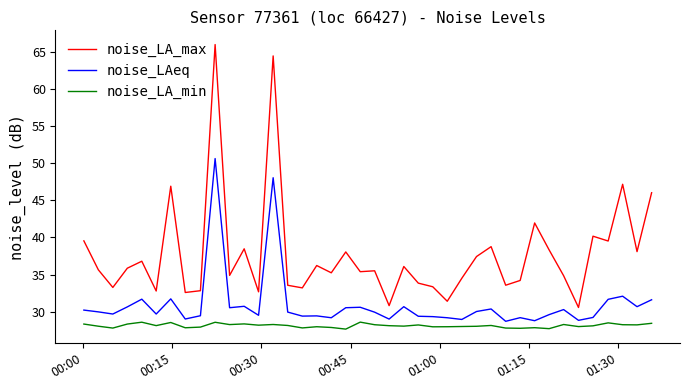

Rank the series by their maximum value, from highest to lowest.

noise_LA_max, noise_LAeq, noise_LA_min